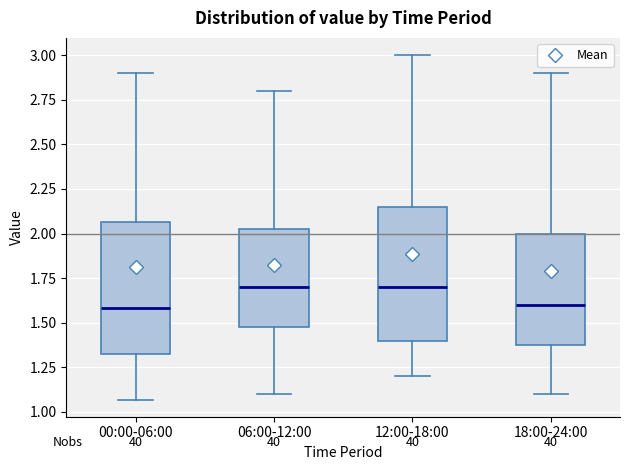

Reading left to right, transcribe this box plot: for each box, give where its median line is, the range the box spans, and where its two whiskers end, as read against the y-axis. The values are not printed on the chart, so give them approximately, as read against the axis.

00:00-06:00: median 1.60, box 1.30 to 2.05, whiskers 1.05 to 2.90
06:00-12:00: median 1.70, box 1.50 to 2.05, whiskers 1.10 to 2.80
12:00-18:00: median 1.70, box 1.40 to 2.15, whiskers 1.20 to 3.00
18:00-24:00: median 1.60, box 1.40 to 2.00, whiskers 1.10 to 2.90